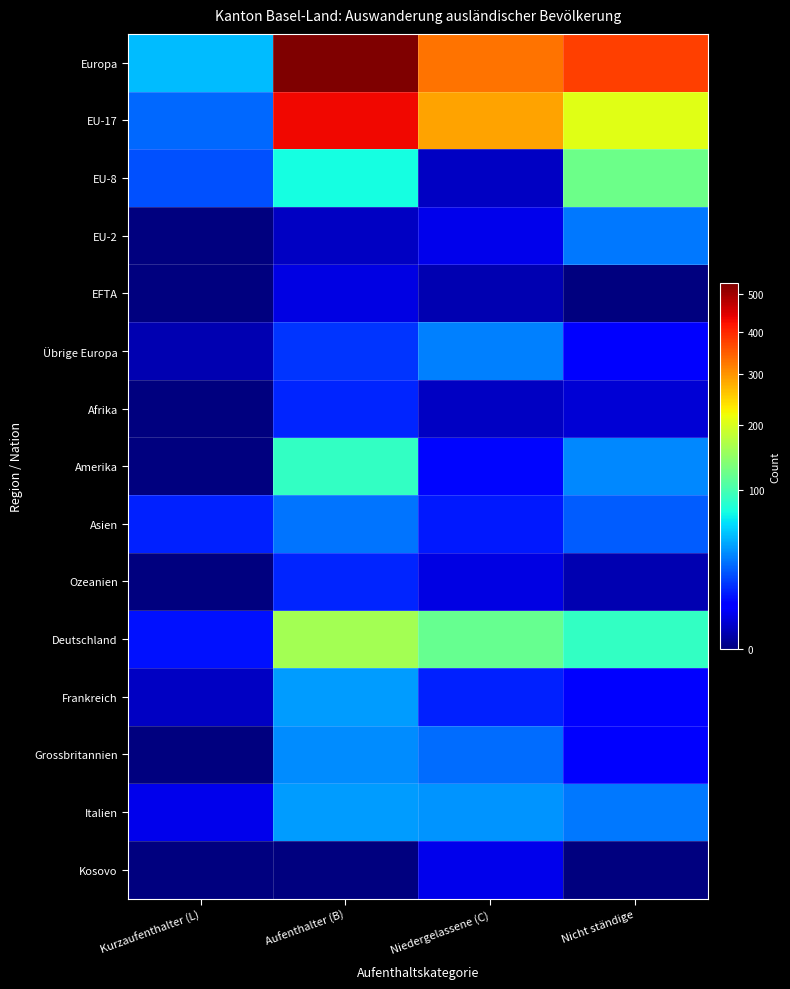

Reading left to right, what are all the values shown in this chart?

Europa: Kurzaufenthalter (L)=51	Aufenthalter (B)=531	Niedergelassene (C)=330	Nicht ständige=378
EU-17: Kurzaufenthalter (L)=28	Aufenthalter (B)=432	Niedergelassene (C)=287	Nicht ständige=206
EU-8: Kurzaufenthalter (L)=22	Aufenthalter (B)=76	Niedergelassene (C)=2	Nicht ständige=124
EU-2: Kurzaufenthalter (L)=0	Aufenthalter (B)=2	Niedergelassene (C)=5	Nicht ständige=32
EFTA: Kurzaufenthalter (L)=0	Aufenthalter (B)=4	Niedergelassene (C)=1	Nicht ständige=0
Übrige Europa: Kurzaufenthalter (L)=1	Aufenthalter (B)=17	Niedergelassene (C)=34	Nicht ständige=8
Afrika: Kurzaufenthalter (L)=0	Aufenthalter (B)=14	Niedergelassene (C)=2	Nicht ständige=3
Amerika: Kurzaufenthalter (L)=0	Aufenthalter (B)=90	Niedergelassene (C)=9	Nicht ständige=36
Asien: Kurzaufenthalter (L)=13	Aufenthalter (B)=31	Niedergelassene (C)=12	Nicht ständige=25
Ozeanien: Kurzaufenthalter (L)=0	Aufenthalter (B)=14	Niedergelassene (C)=4	Nicht ständige=1
Deutschland: Kurzaufenthalter (L)=11	Aufenthalter (B)=161	Niedergelassene (C)=120	Nicht ständige=90
Frankreich: Kurzaufenthalter (L)=2	Aufenthalter (B)=42	Niedergelassene (C)=13	Nicht ständige=8
Grossbritannien: Kurzaufenthalter (L)=0	Aufenthalter (B)=37	Niedergelassene (C)=29	Nicht ständige=8
Italien: Kurzaufenthalter (L)=5	Aufenthalter (B)=42	Niedergelassene (C)=39	Nicht ständige=32
Kosovo: Kurzaufenthalter (L)=0	Aufenthalter (B)=0	Niedergelassene (C)=5	Nicht ständige=0